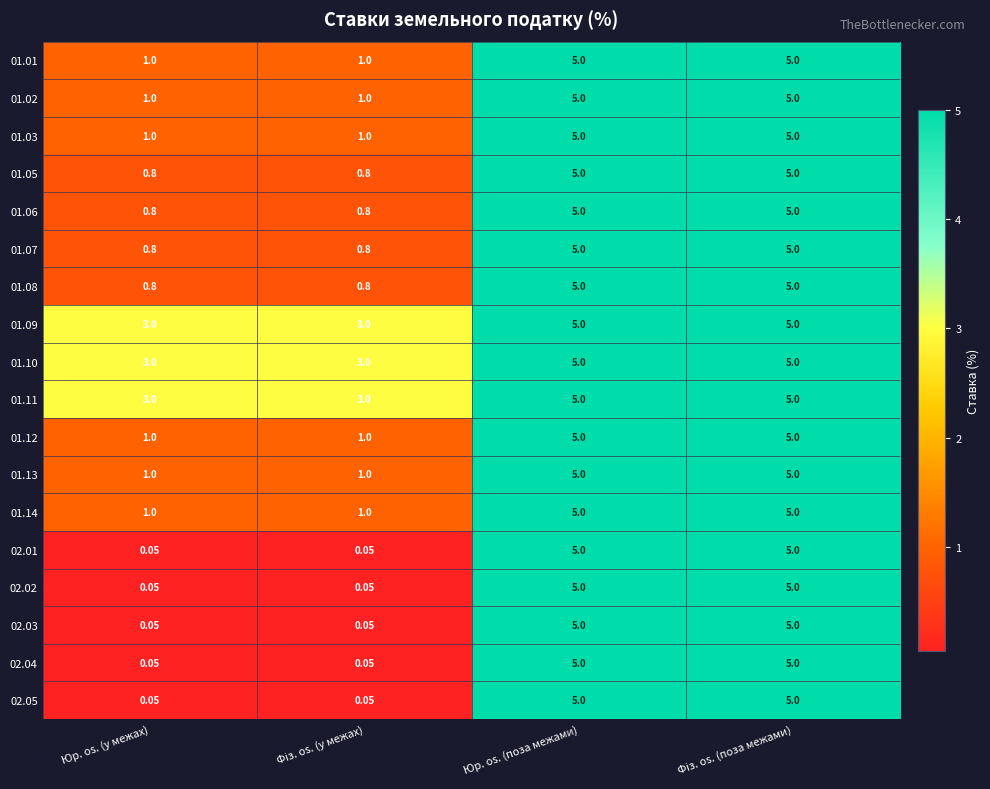

Which label corresponds to the smallest value in the chart?

Юр. os. (у межах)